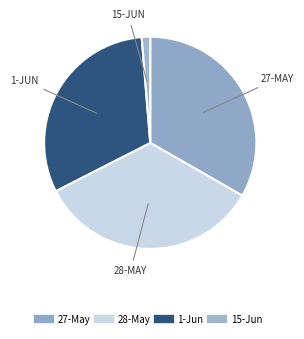

What is the smallest slice in the pie chart?

15-Jun